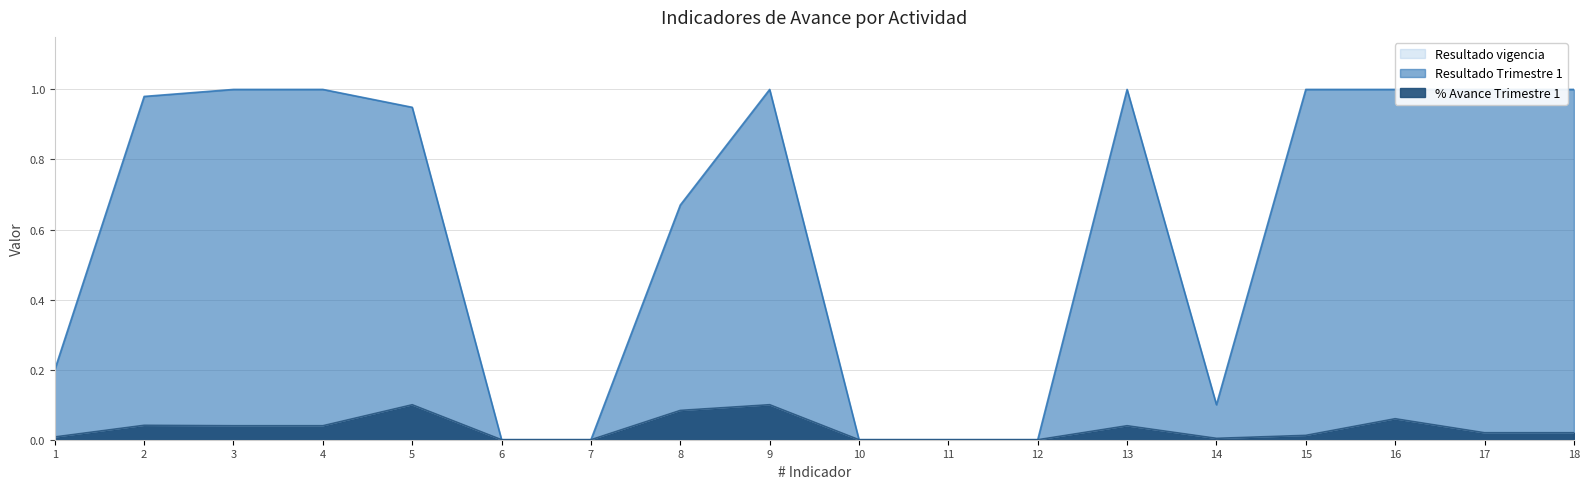

Which label corresponds to the smallest value in the chart?

6